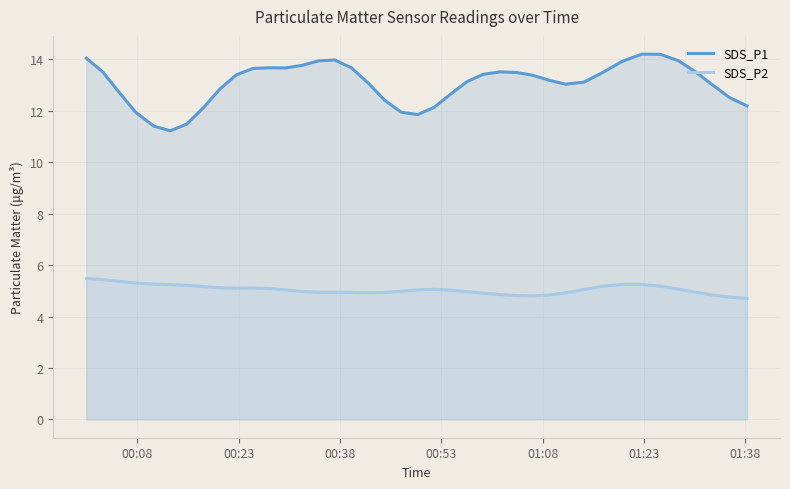

What is the value of the SDS_P1 point at the 32nd from the left?

13.5